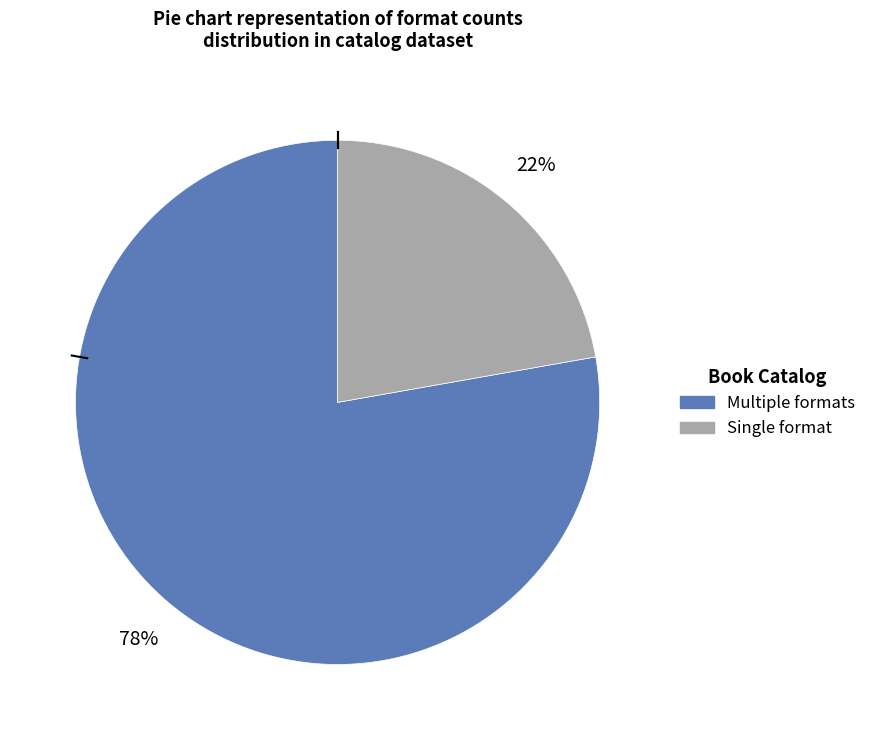

Count the number of slices in the pie.

2